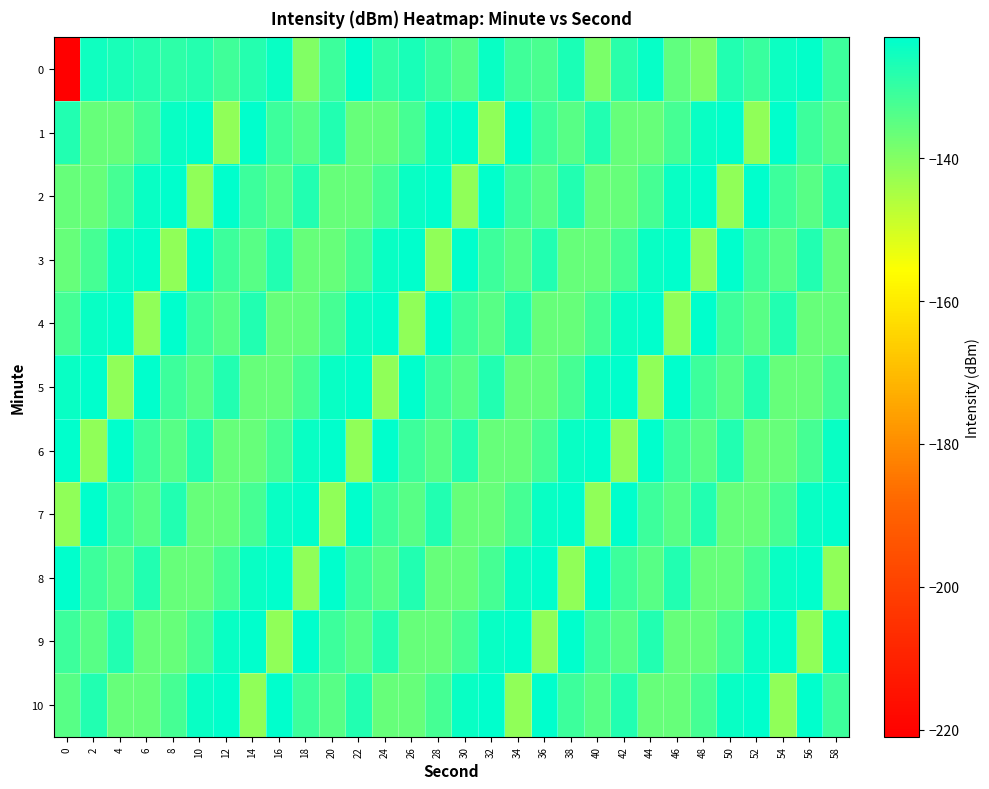

What is the minimum value shown in the chart?

-221.0